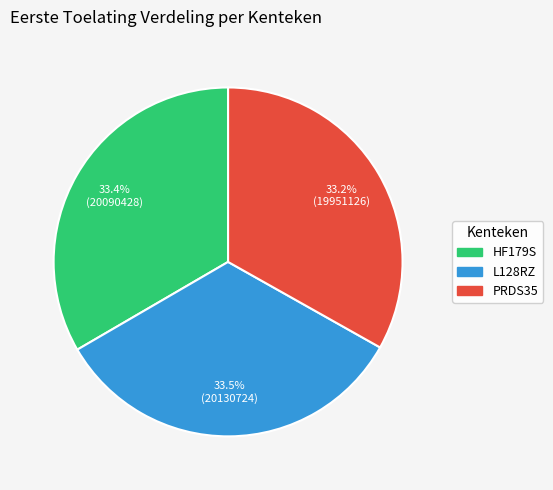

How many slices are in this pie chart?

3